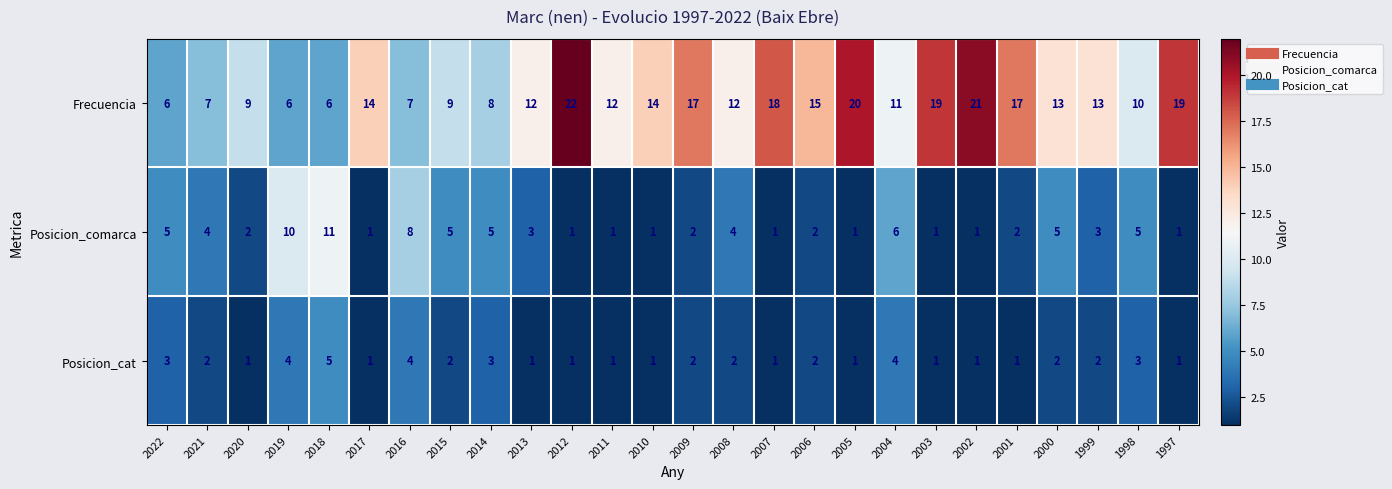

What is the difference between the second highest and second lowest values in the Frecuencia series?

15